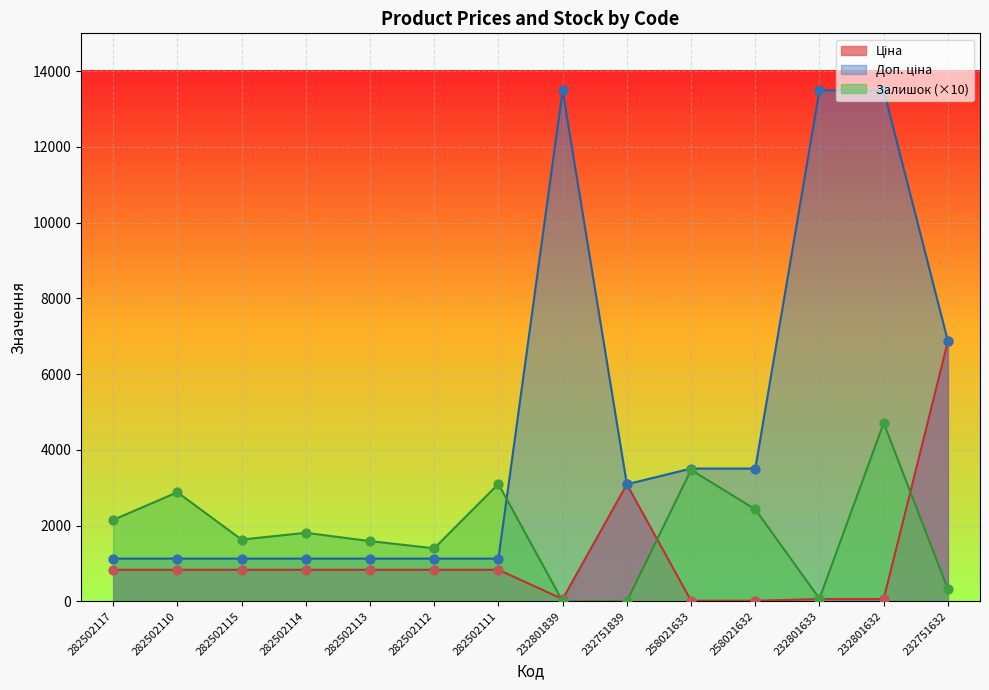

What is the total value across all series at 232751839?

6182.2